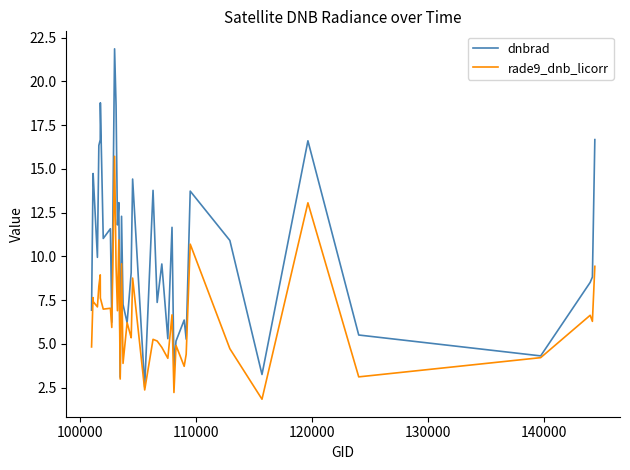

What is the maximum value shown in the chart?

21.9